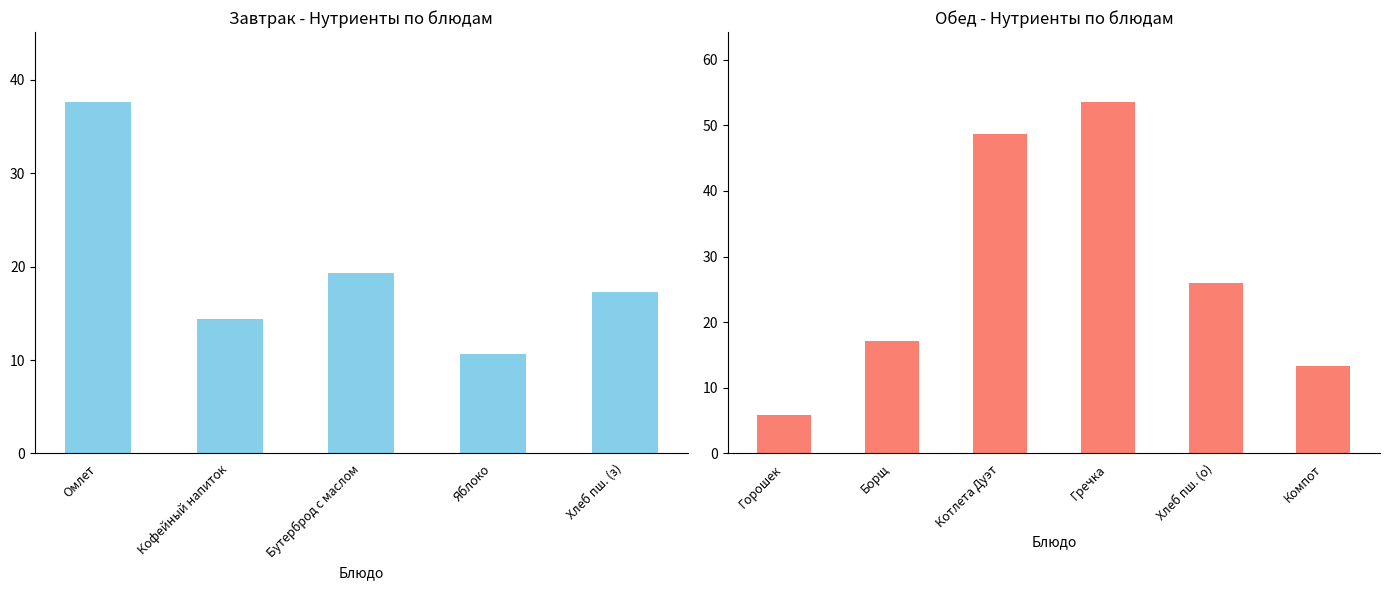

Which series has the widest spread of values?

Углеводы